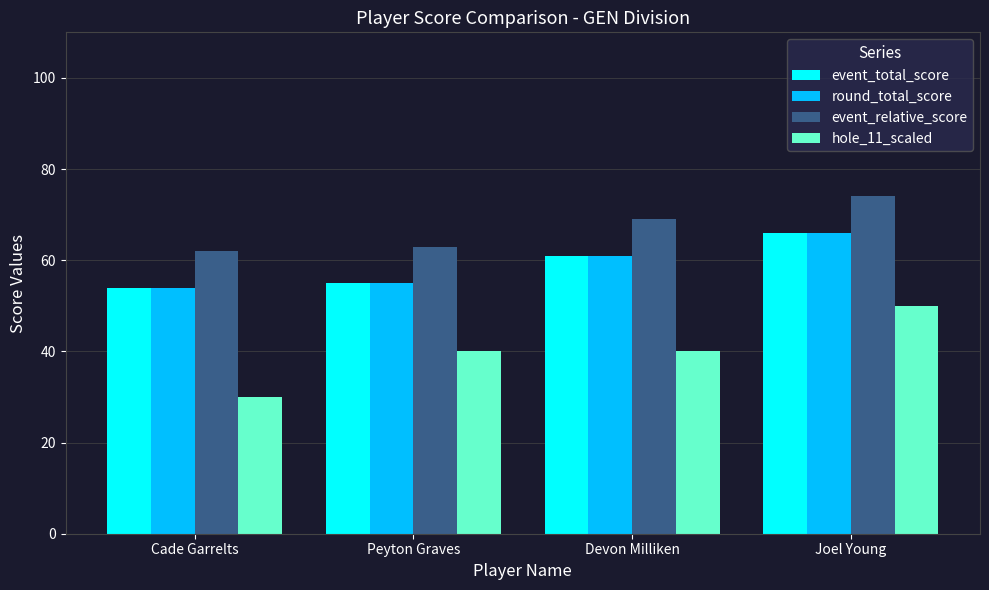

Is the value of hole_11_scaled at Devon Milliken greater than the value of event_relative_score at Peyton Graves?

No